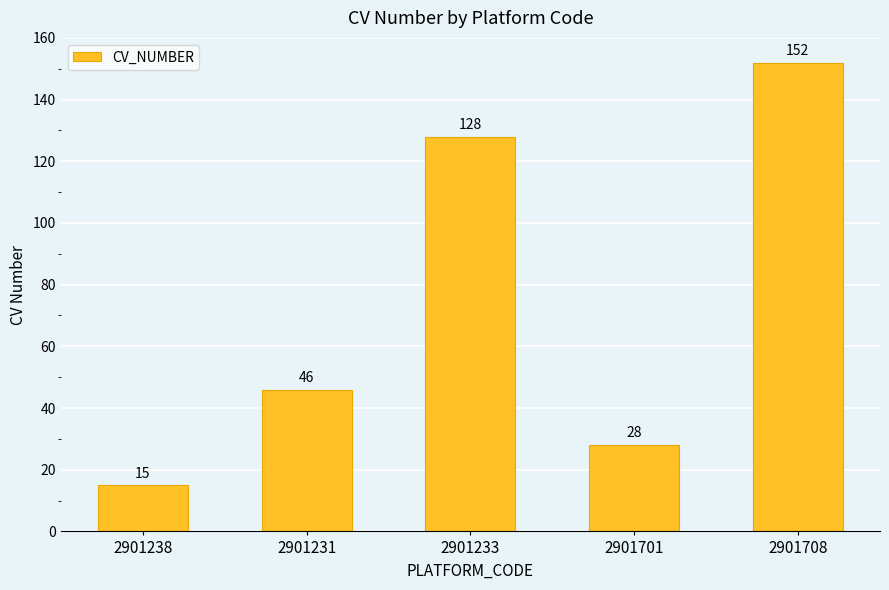

Which label corresponds to the largest value in the chart?

2901708